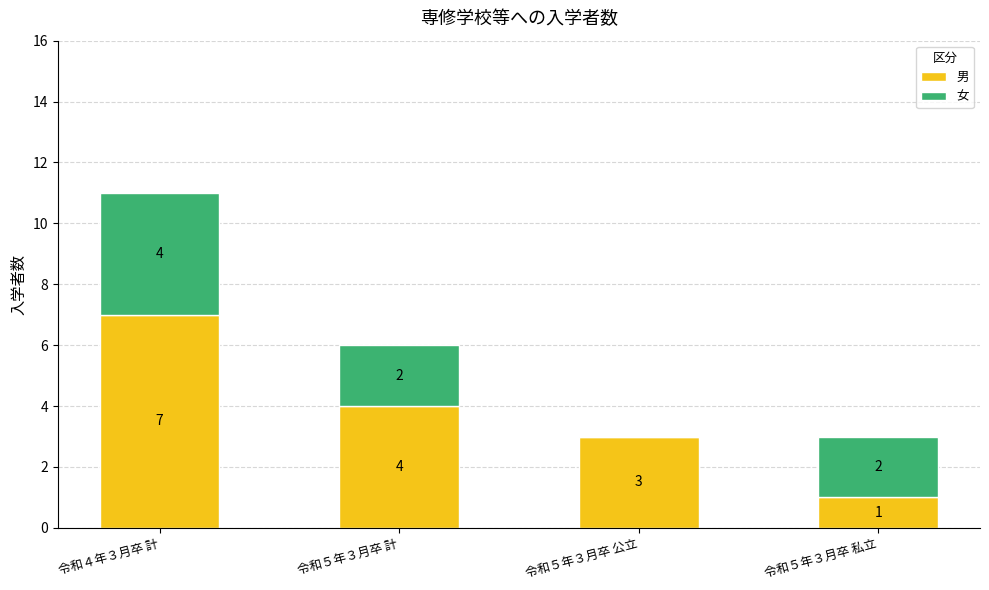

What is the approximate value of 男 at 令和５年３月卒 計?

4